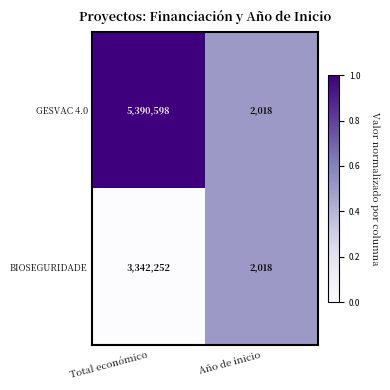

Rank the series by their maximum value, from highest to lowest.

GESVAC 4.0, BIOSEGURIDADE